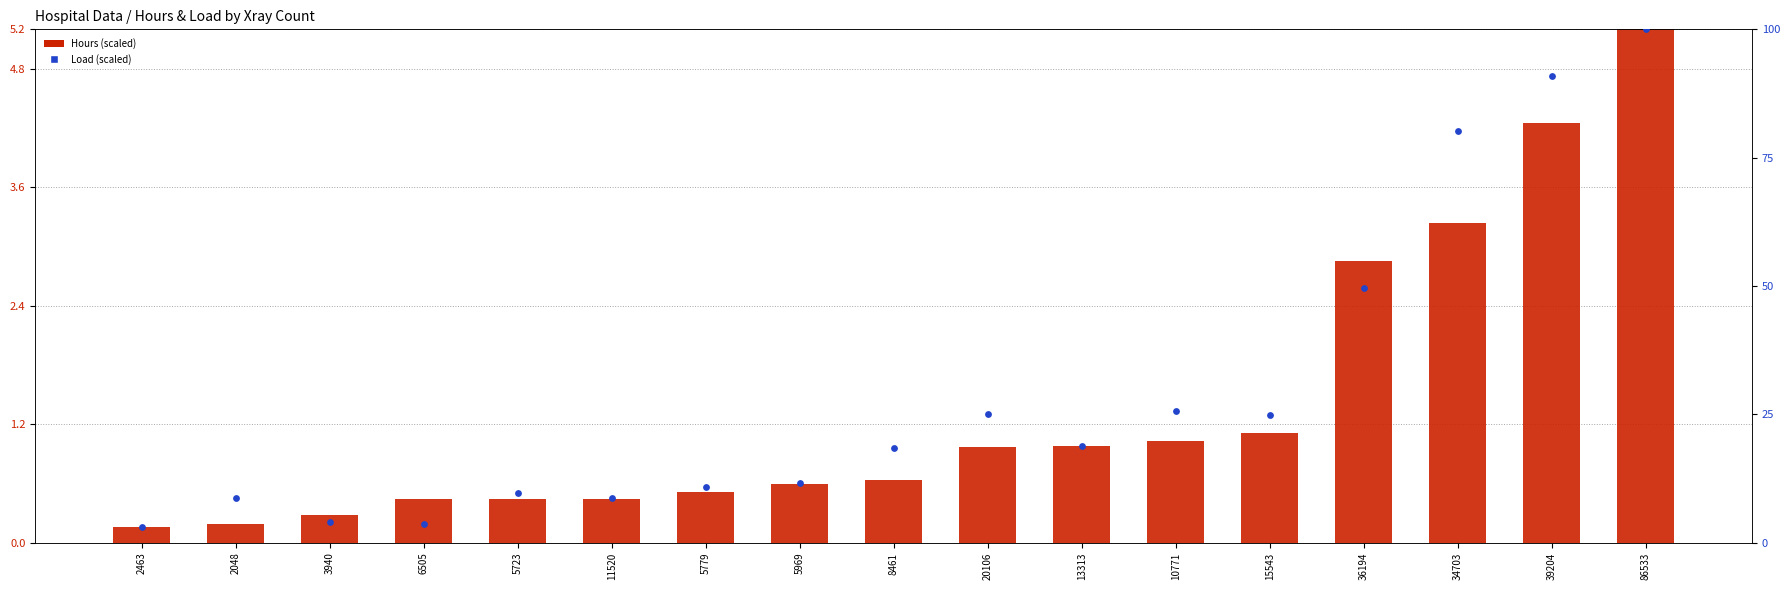

What are all the series names shown in the legend?

Hours (scaled), Load (scaled)